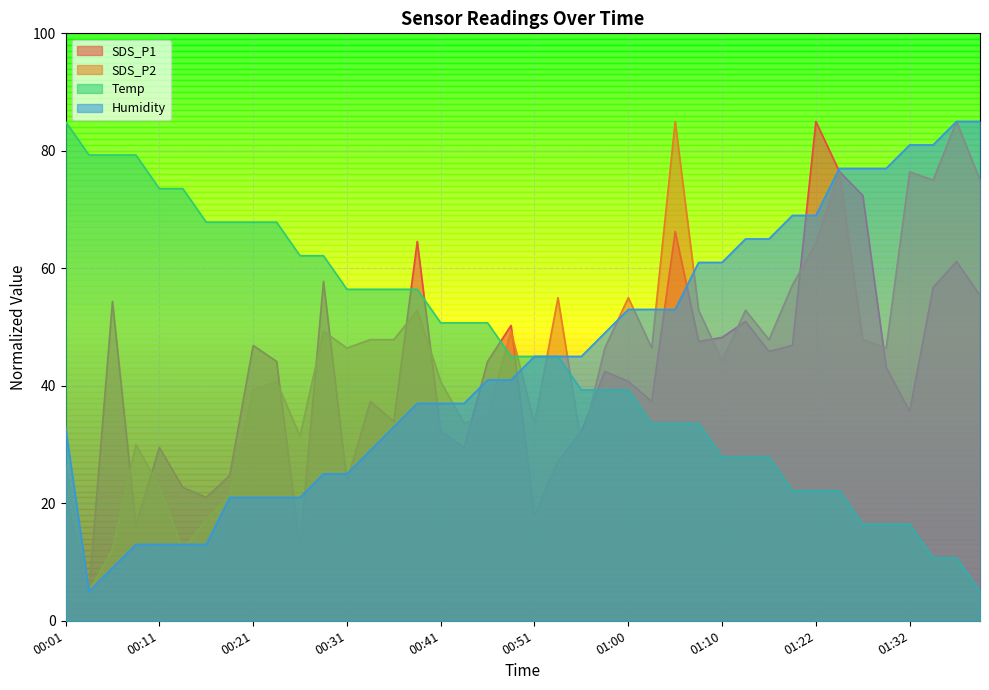

Which series has the largest total across all categories?

Temp